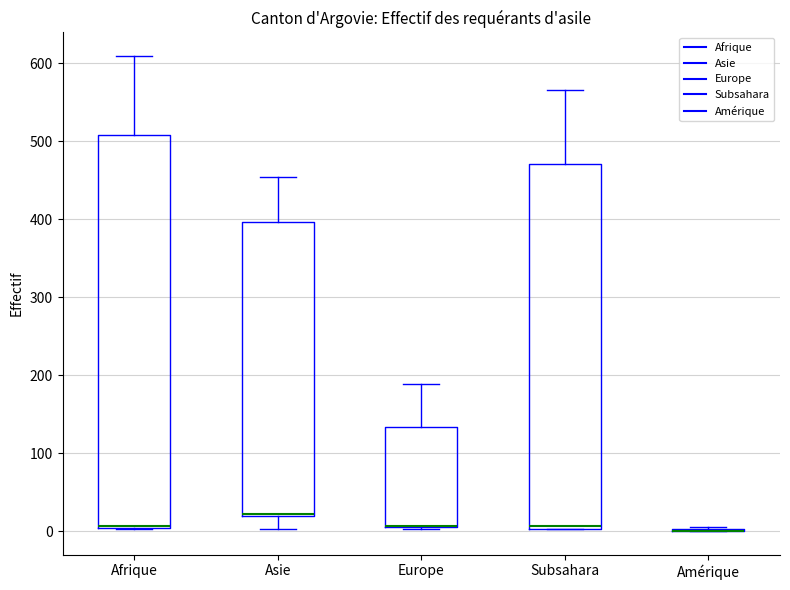

Which box is the tallest, from its lower edge to its upper edge?

Afrique